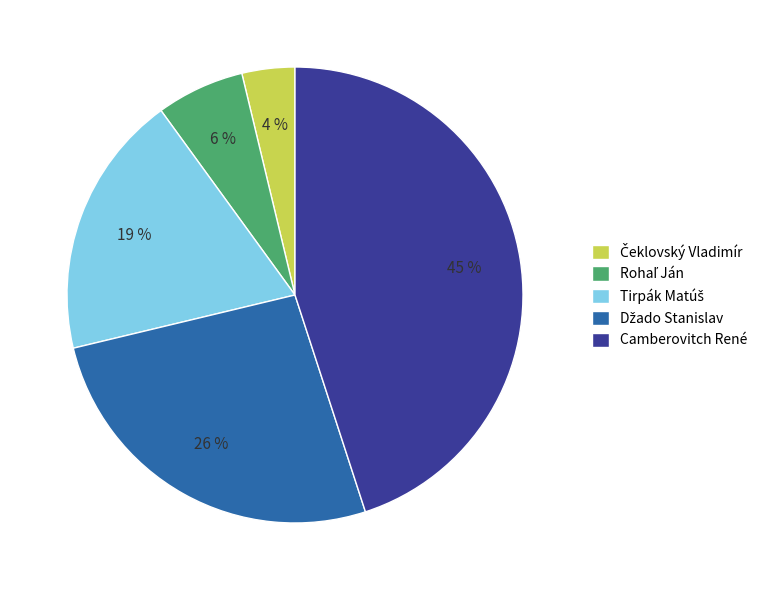

To the nearest percent, what is the average slice percentage?

20%